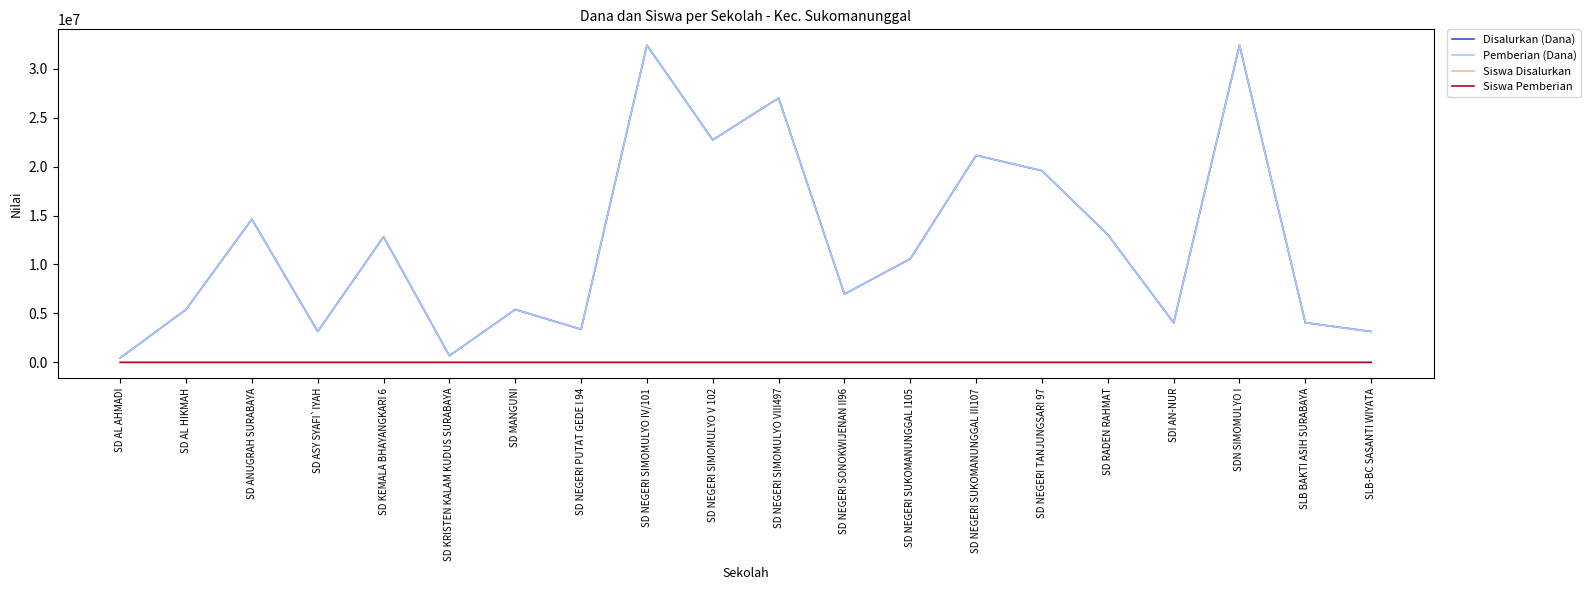

Does the chart display data point markers on the line(s)?

No